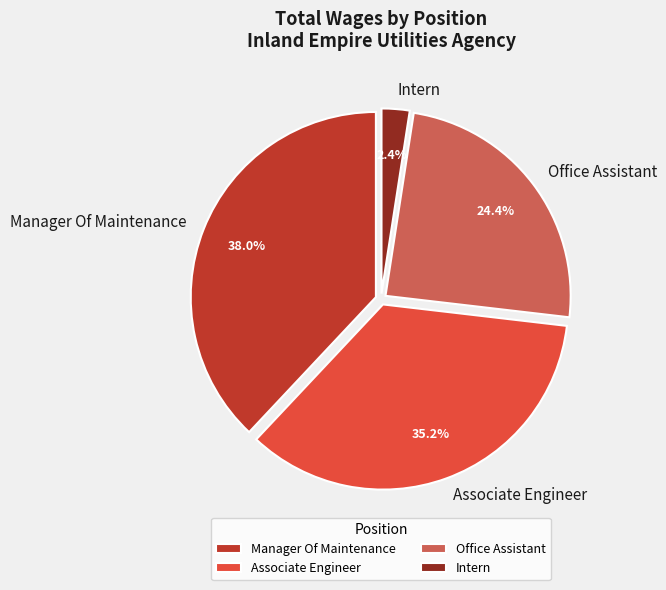

The Office Assistant slice represents 16% of the pie. True or false?

False